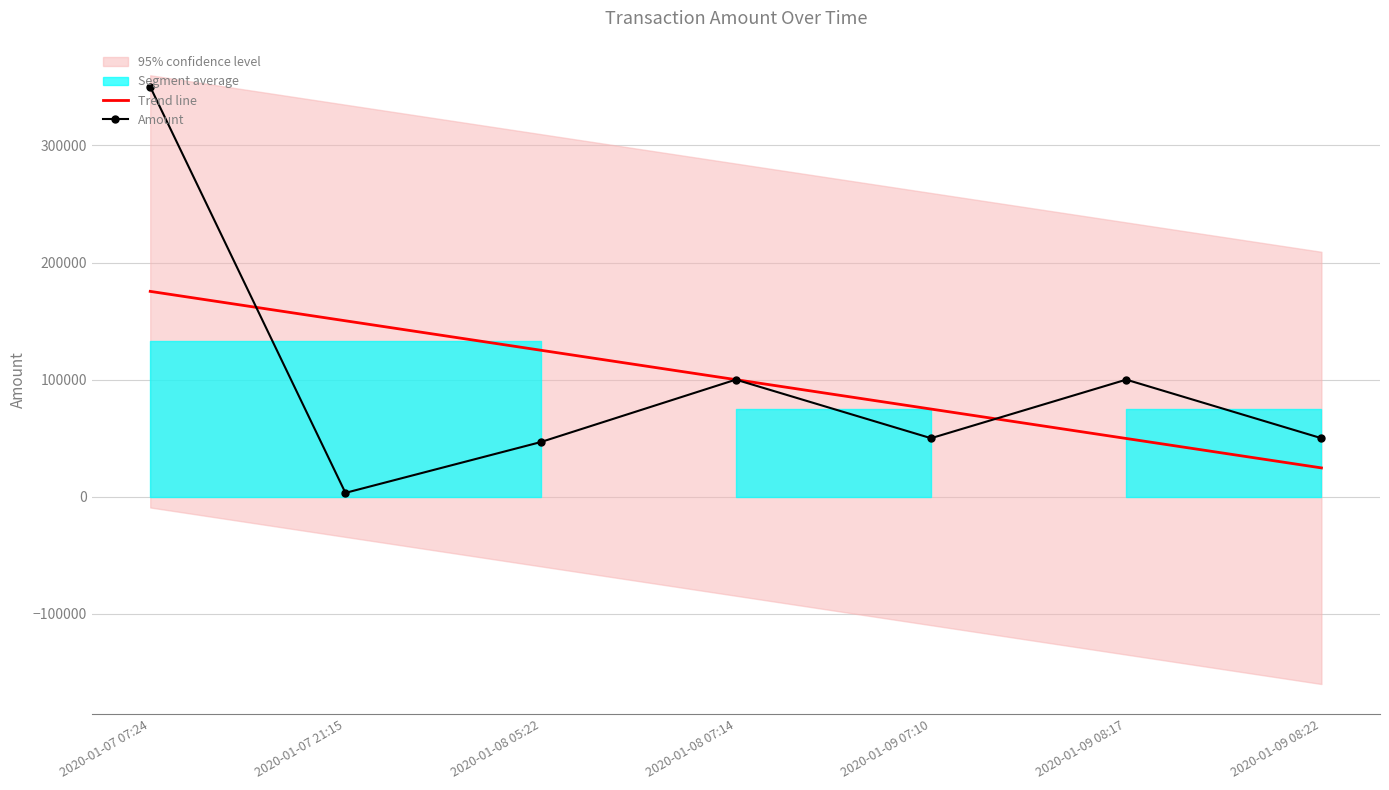

At which label is Amount closest to 176666?

2020-01-08 07:14